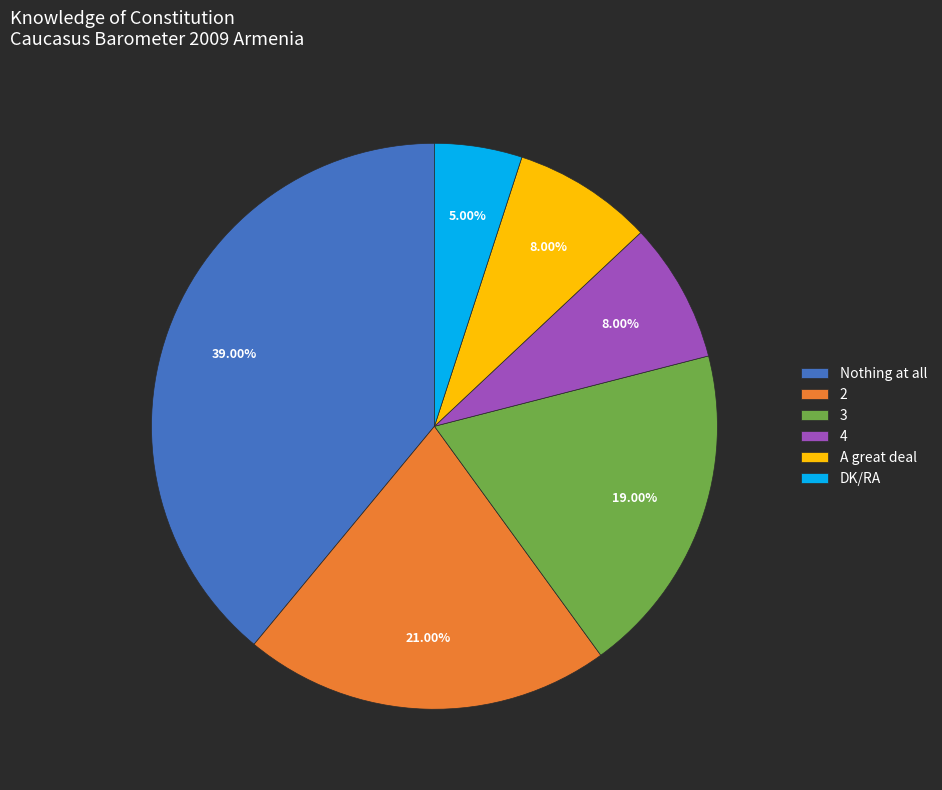

The 2 slice represents 15% of the pie. True or false?

False